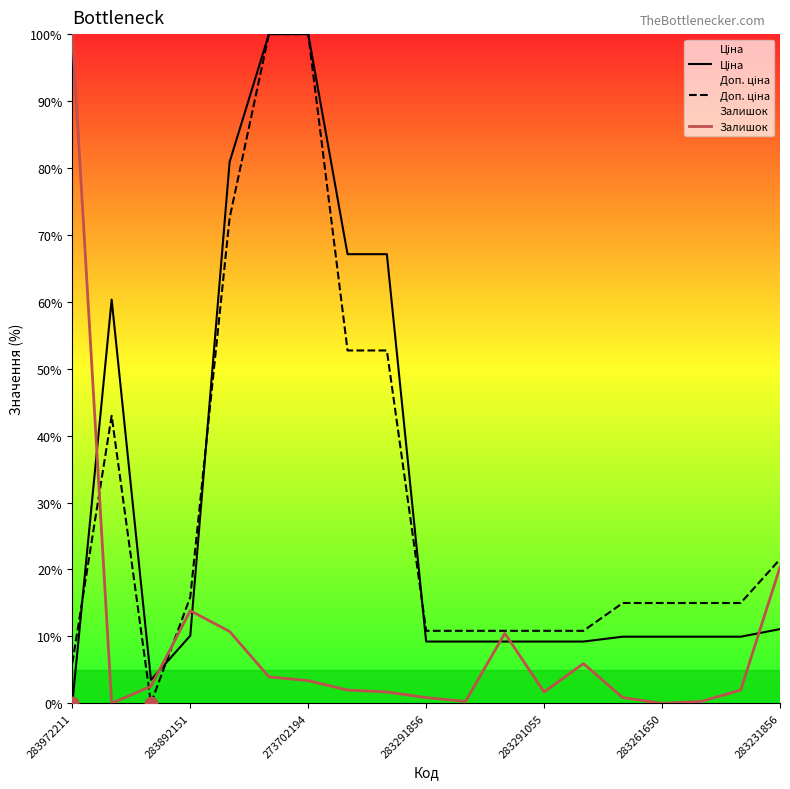

Which series contains the highest Y value?

Ціна